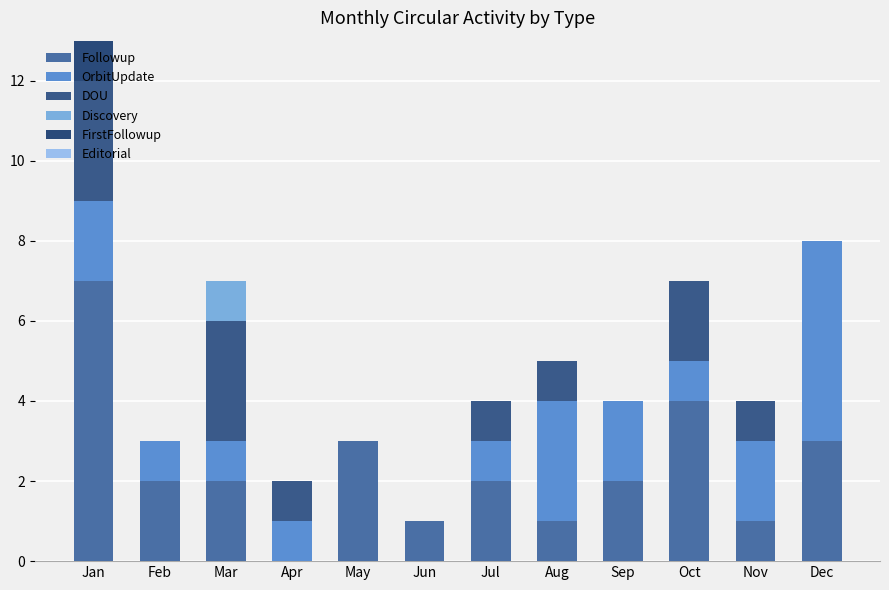

What is the sum of all Followup values?

28